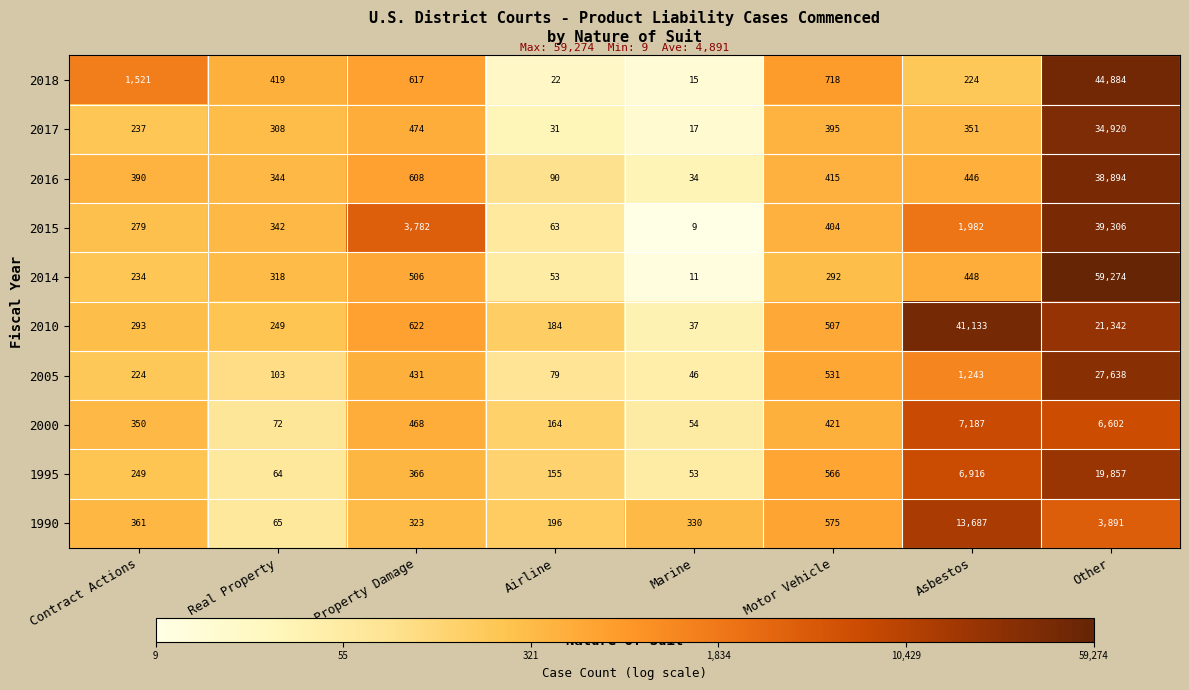

What is the spread (max minus min) of values at Real Property?

355